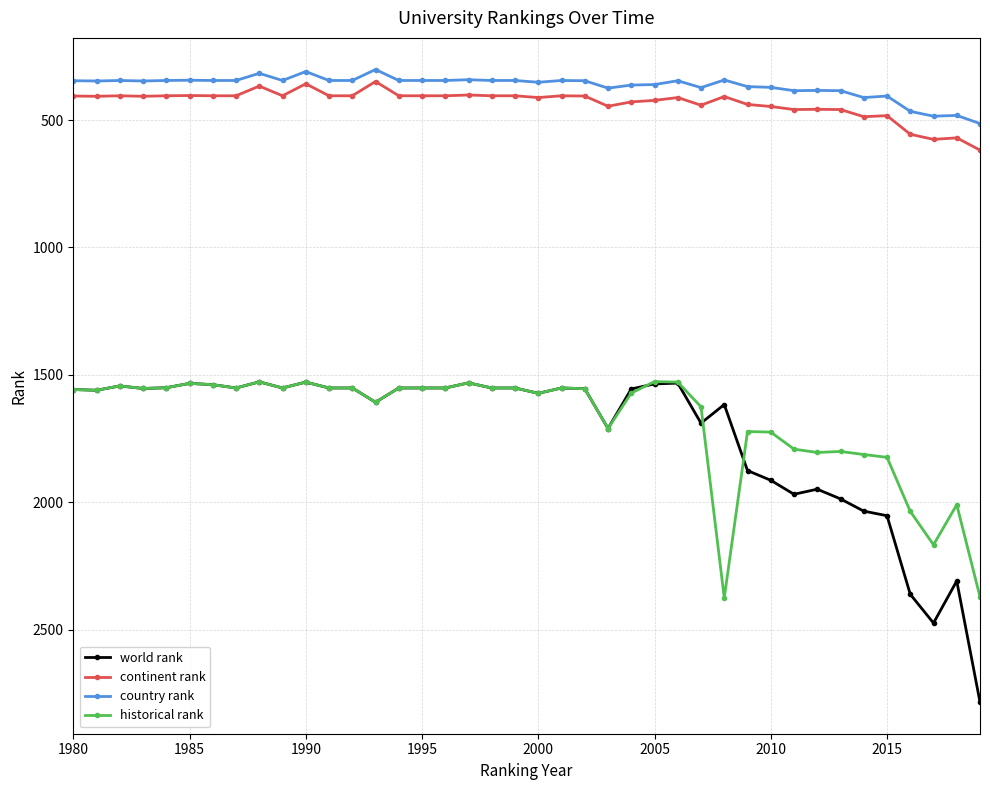

At how many categories does at least one series exceed 1150?

40